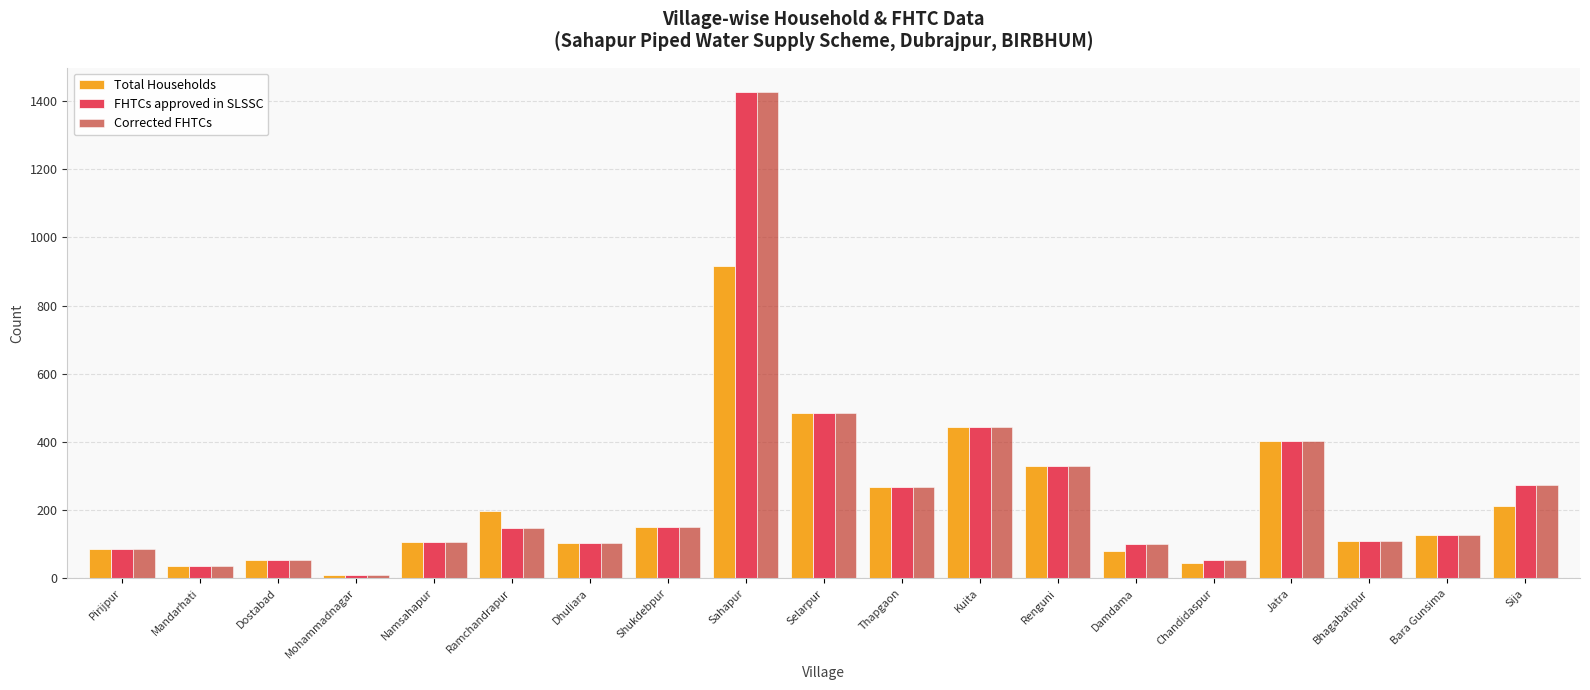

At which label does Corrected FHTCs first exceed 127?

Ramchandrapur